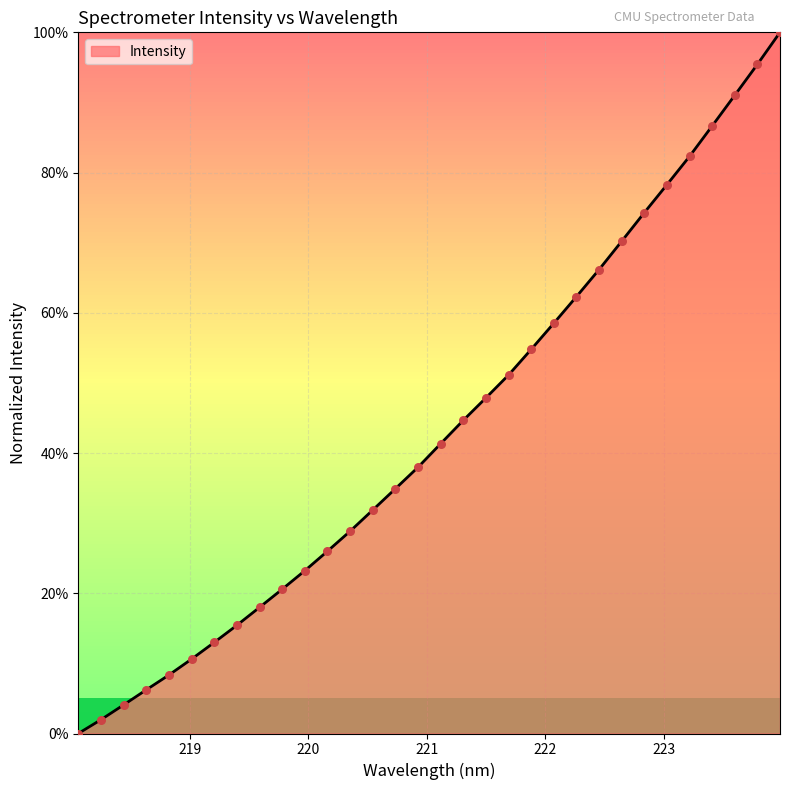

What is the difference between the maximum and minimum values?

100.0